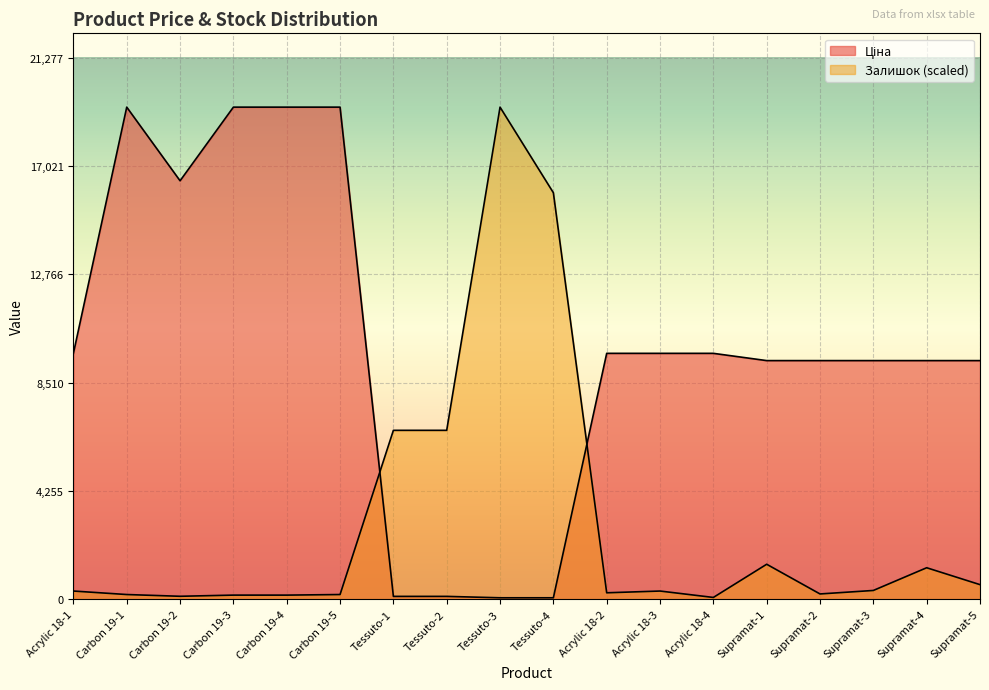

True or false: Ціна has more than 0 points higher than both neighbors.

True